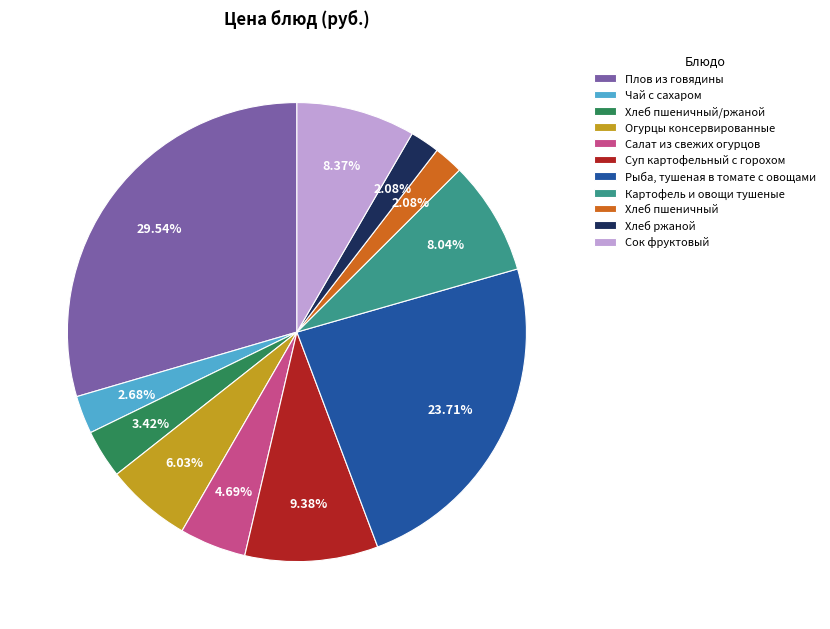

What percentage is the Сок фруктовый slice, to the nearest percent?

8%